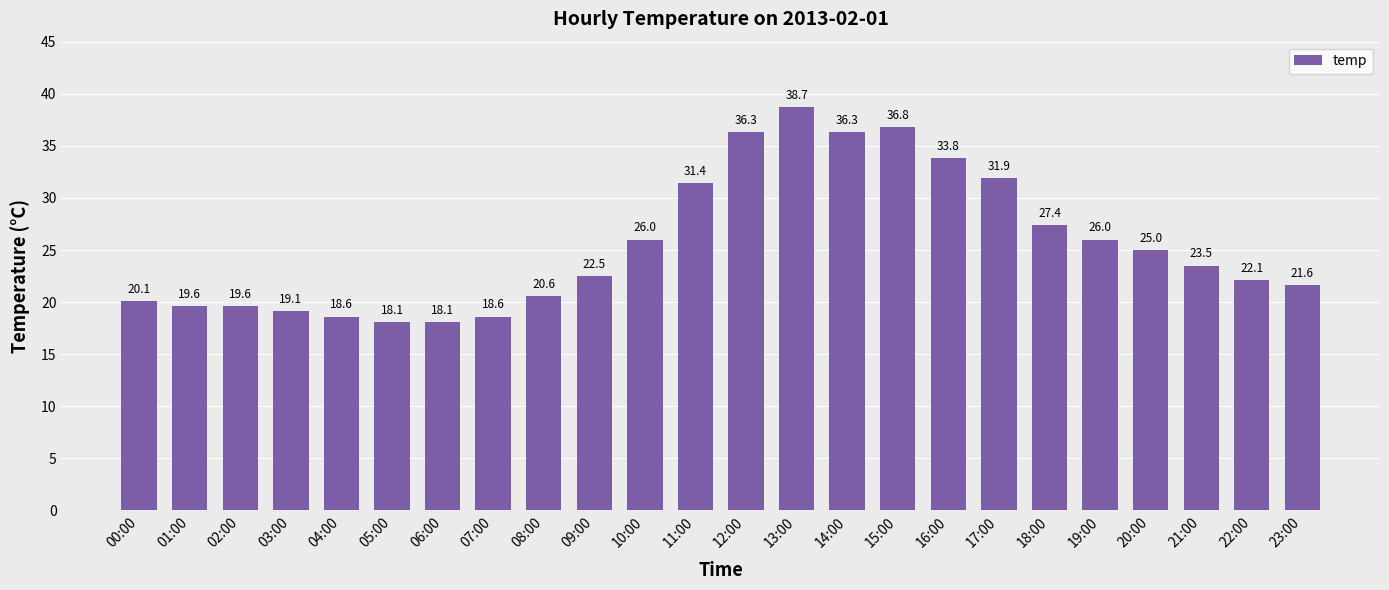

How many values exceed 23?

12